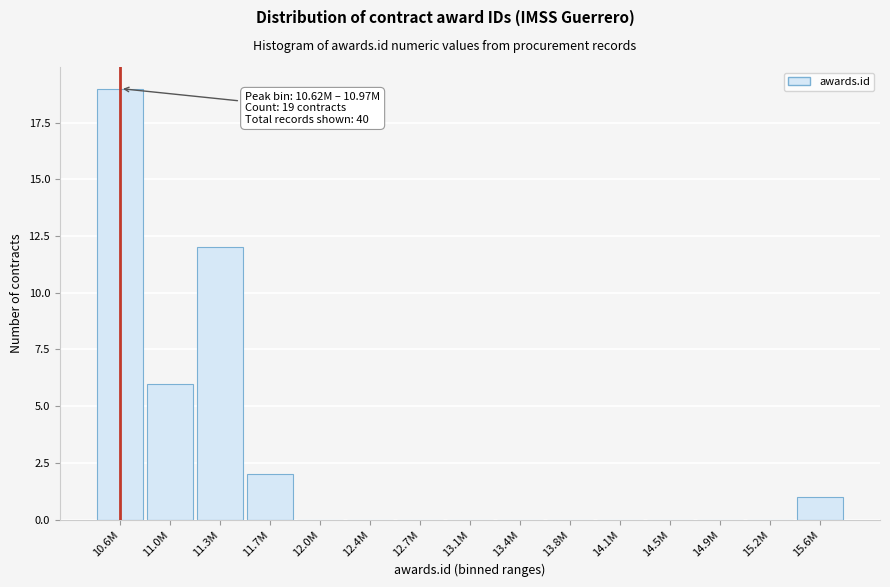

Reading left to right, list all the values displayed in this chart.

10.6M=19	11.0M=6	11.3M=12	11.7M=2	12.0M=0	12.4M=0	12.7M=0	13.1M=0	13.4M=0	13.8M=0	14.1M=0	14.5M=0	14.9M=0	15.2M=0	15.6M=1